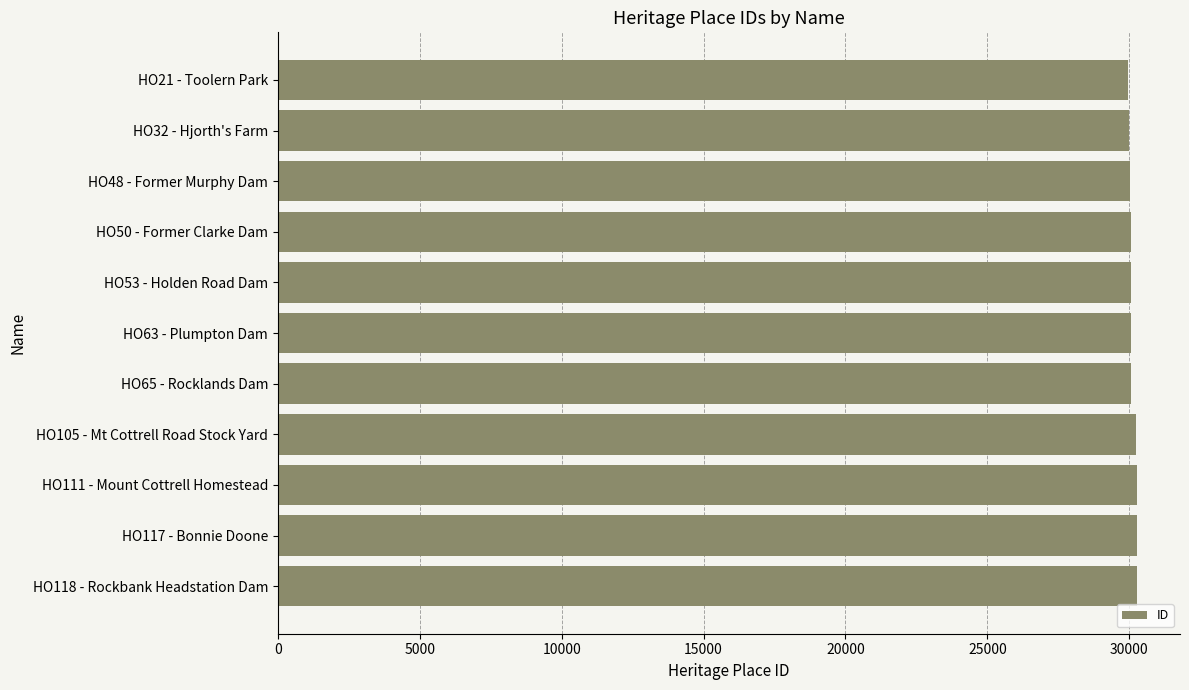

How many bars are there in total?

11